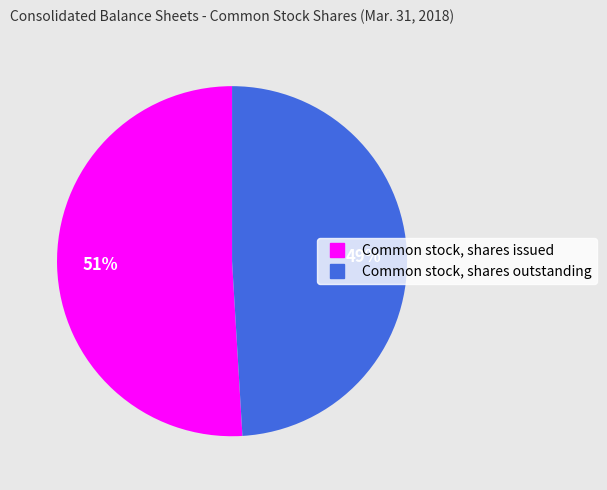

Is it true that Common stock, shares outstanding is 63% of the pie?

False